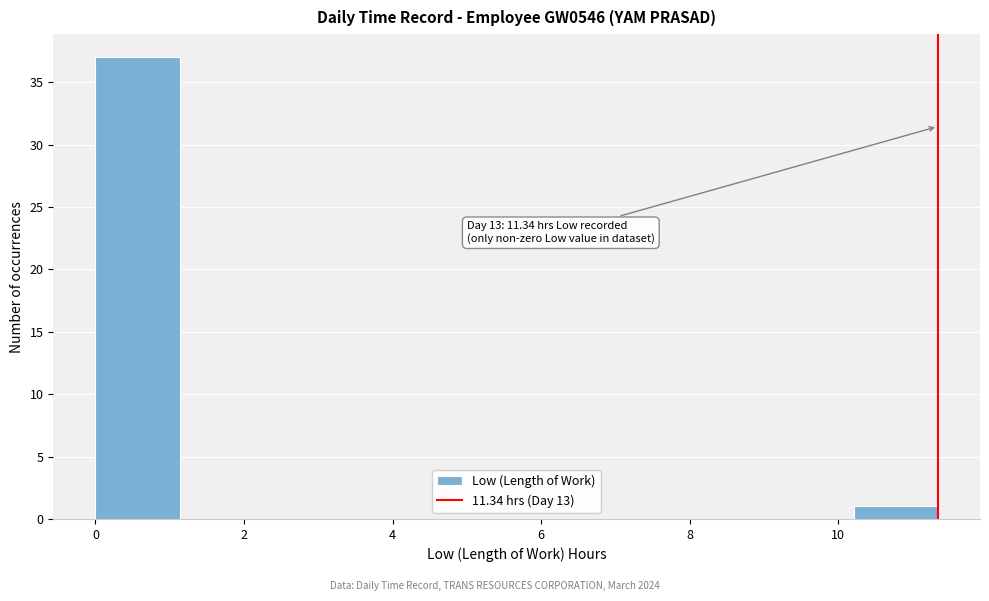

Which range on the x-axis has the tallest bar?

0.0 to 1.2